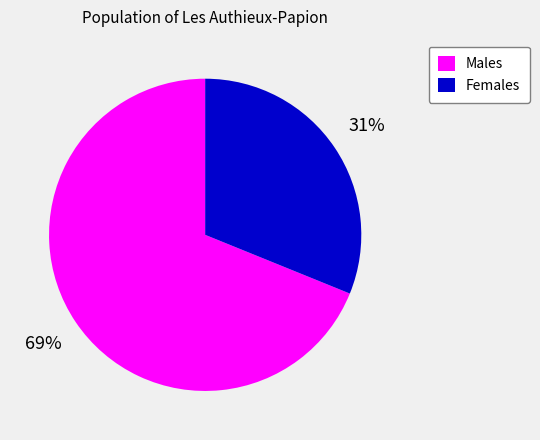

To the nearest percent, what percentage of the pie is Males?

69%